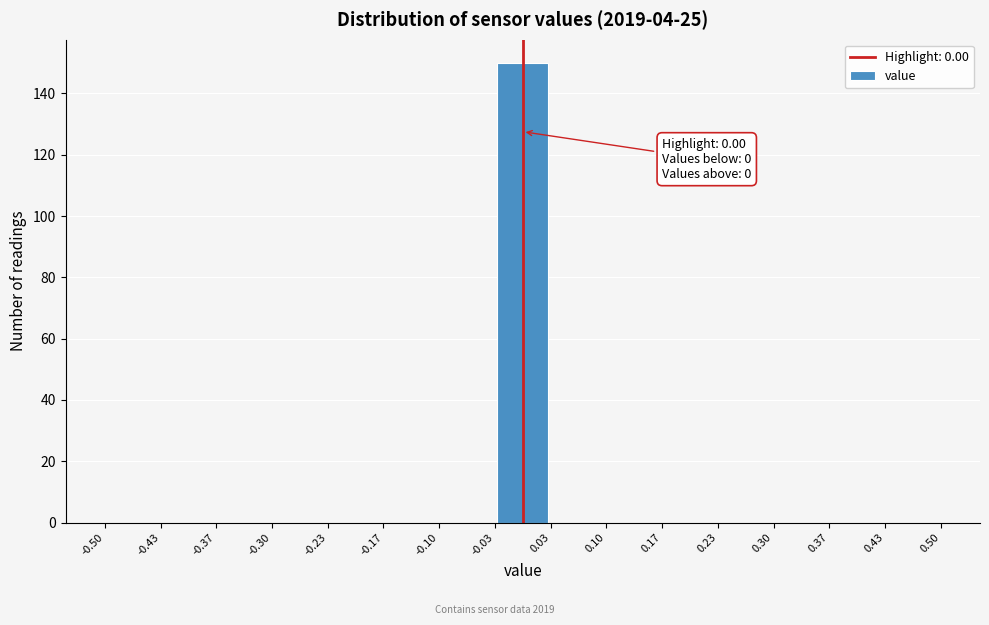

Which range on the x-axis has the tallest bar?

-0.03 to 0.03